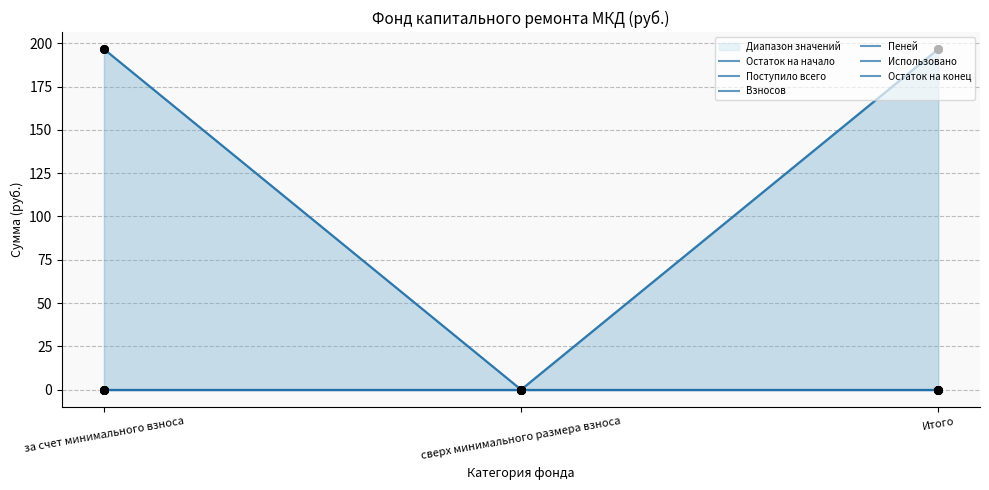

What is the total value across all series at Итого?

393.3